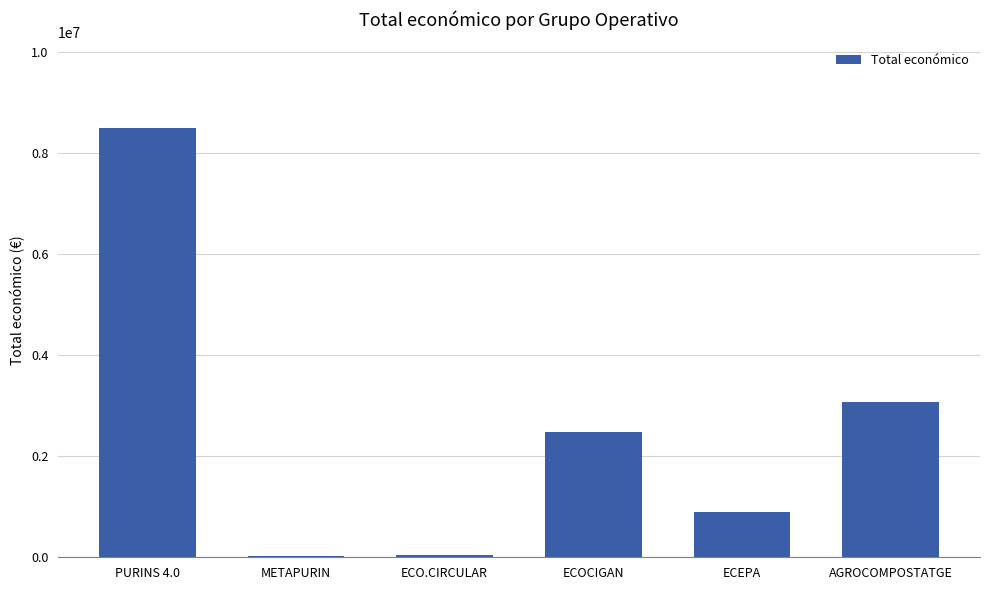

The value at ECEPA is 899843. True or false?

True